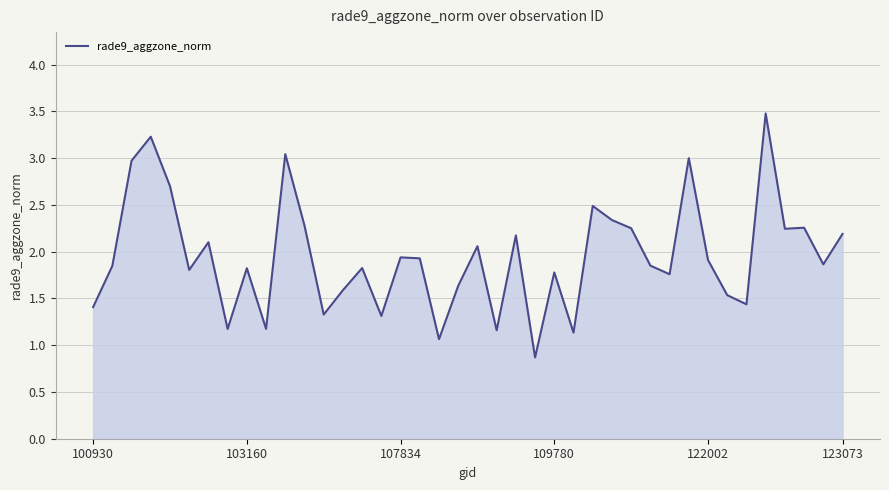

At which label does the data first exceed 1?

100930